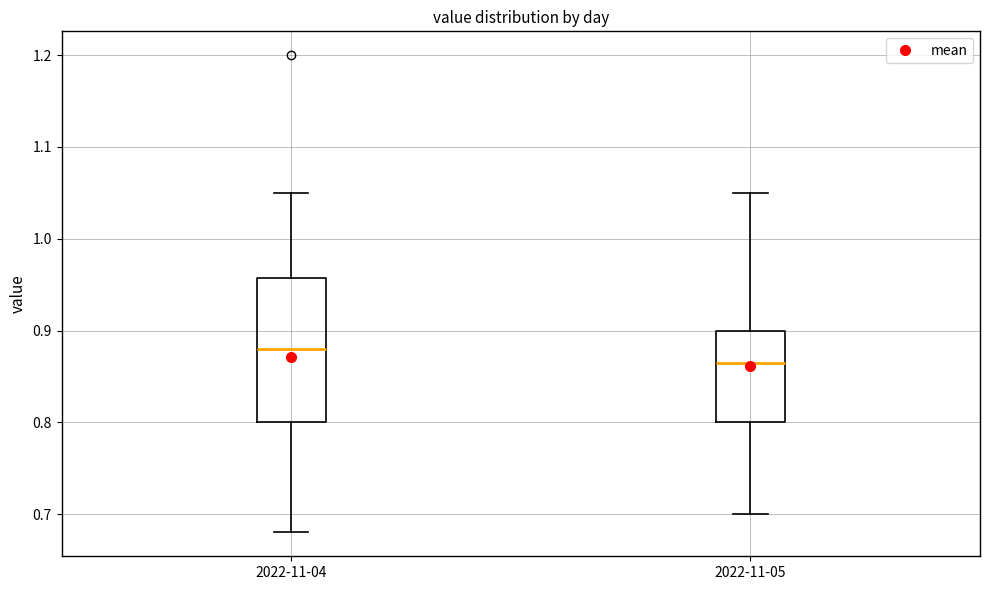

Reading left to right, transcribe this box plot: for each box, give where its median line is, the range the box spans, and where its two whiskers end, as read against the y-axis. The values are not printed on the chart, so give them approximately, as read against the axis.

2022-11-04: median 0.88, box 0.80 to 0.96, whiskers 0.68 to 1.05
2022-11-05: median 0.87, box 0.80 to 0.90, whiskers 0.70 to 1.05